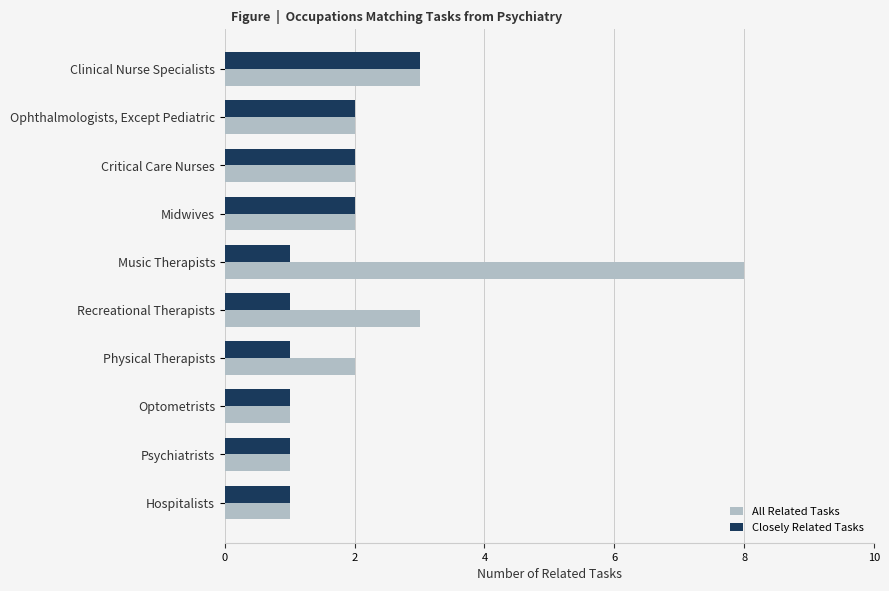

What is the sum of all Closely Related Tasks values?

15